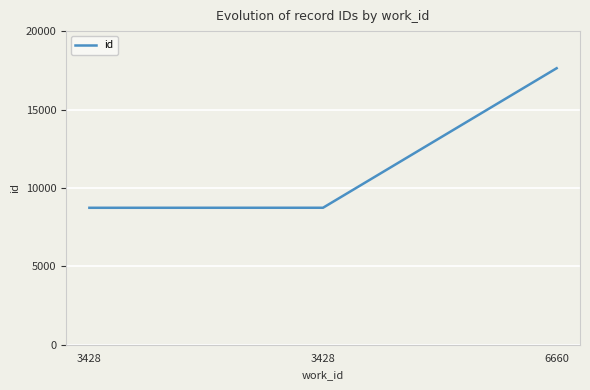

What is the value of the 1st point from the left?

8733